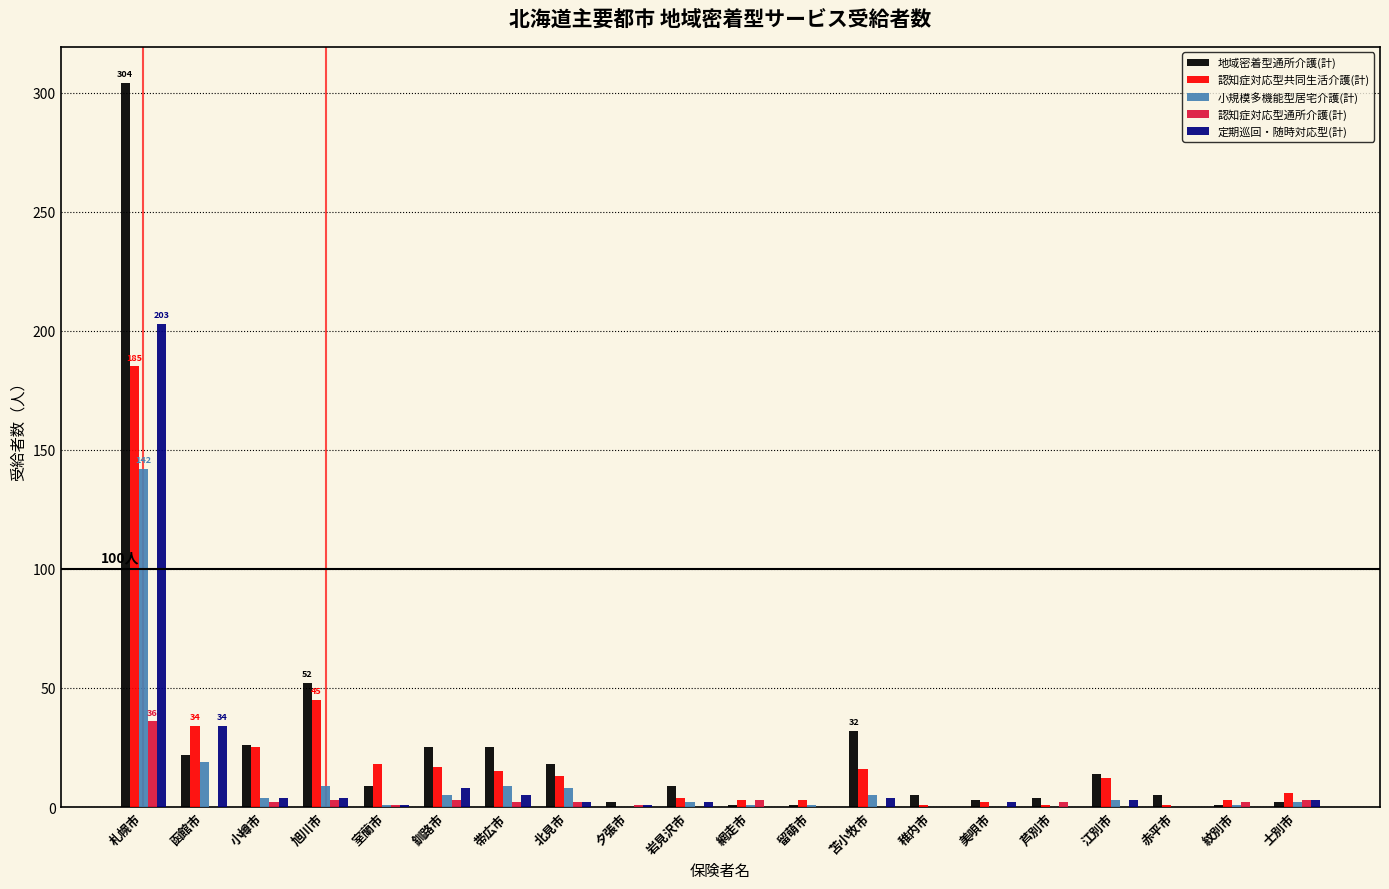

What is the maximum value shown in the chart?

304